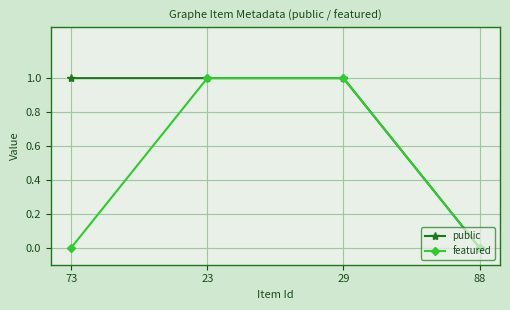

Which series changed the most between 73 and 29?

featured